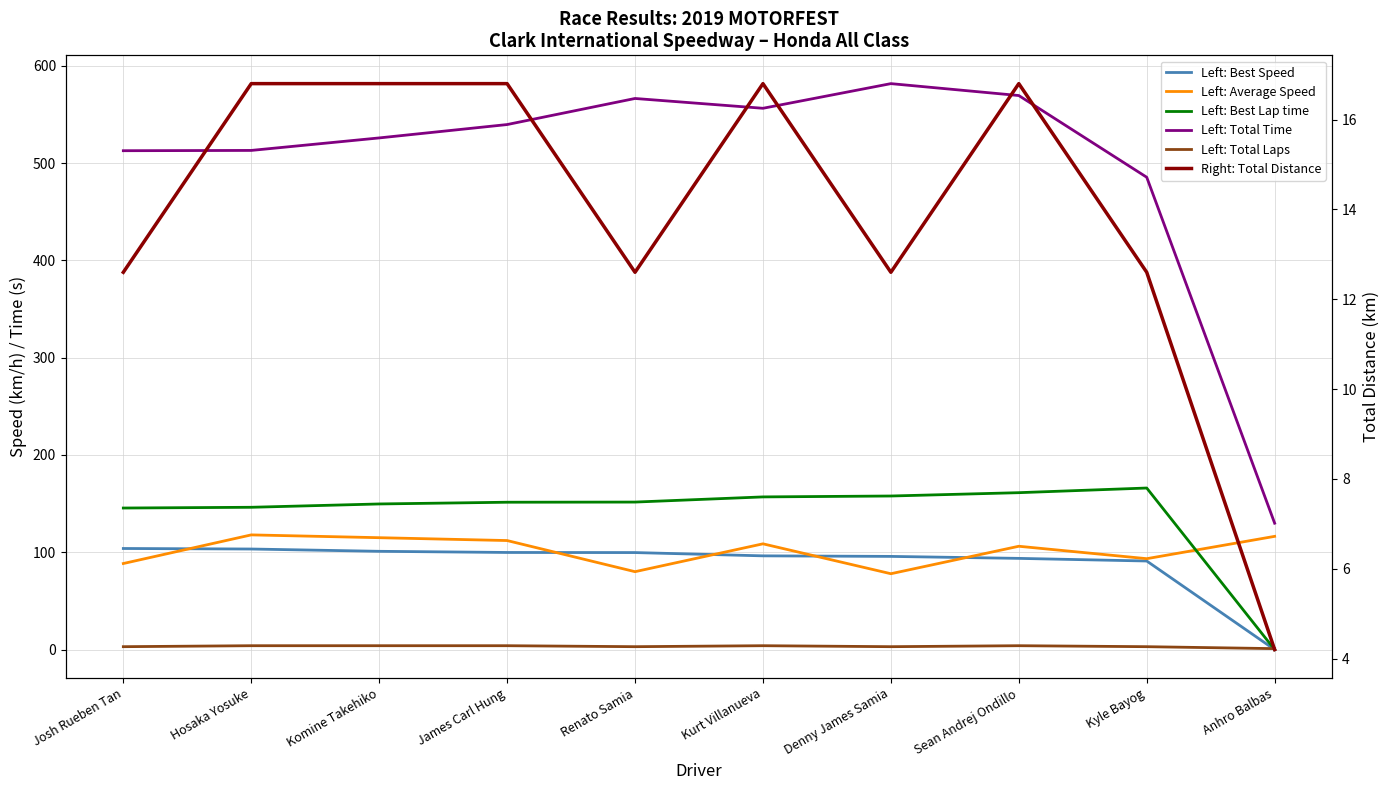

At Kyle Bayog, list the series in order from largest to smallest.

Left: Total Time, Left: Best Lap time, Left: Average Speed, Left: Best Speed, Right: Total Distance, Left: Total Laps